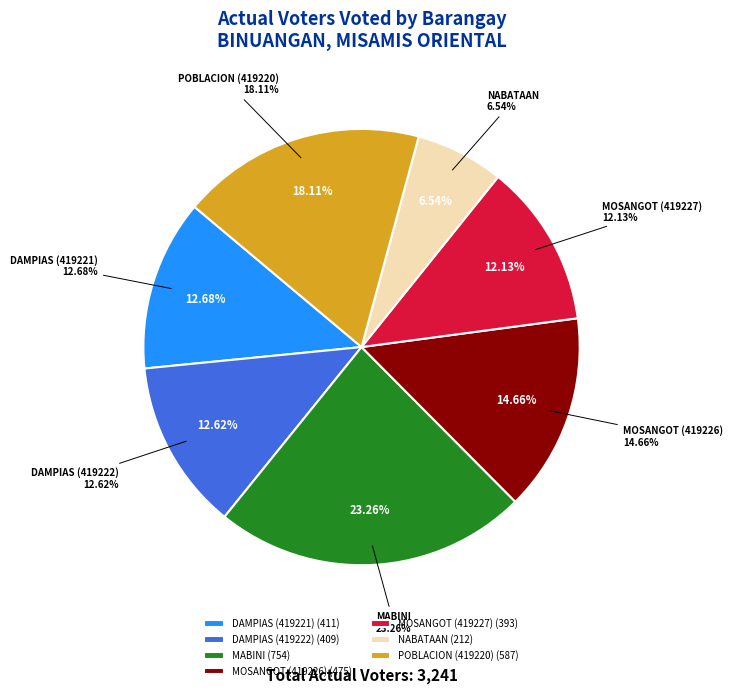

Count the number of slices in the pie.

7